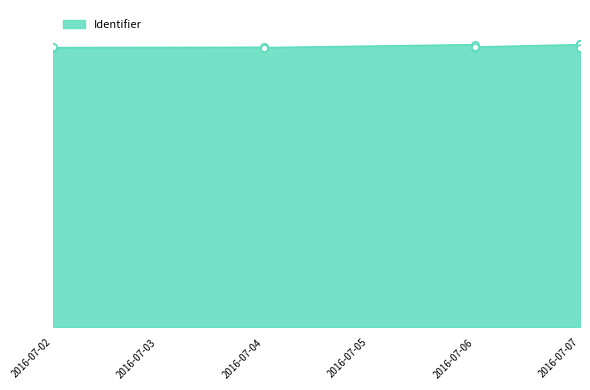

Between 2016-07-02 and 2016-07-07, which is larger?

2016-07-07